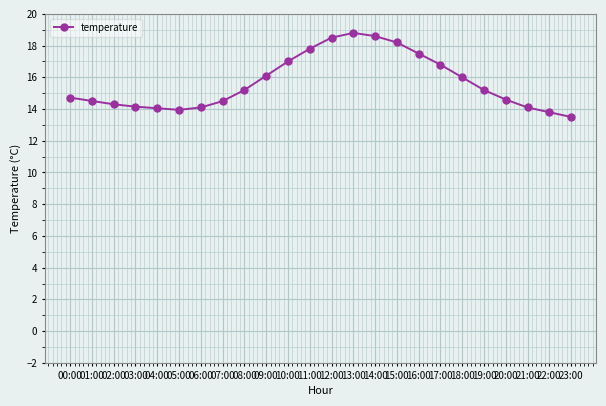

What is the smallest value displayed?

13.5